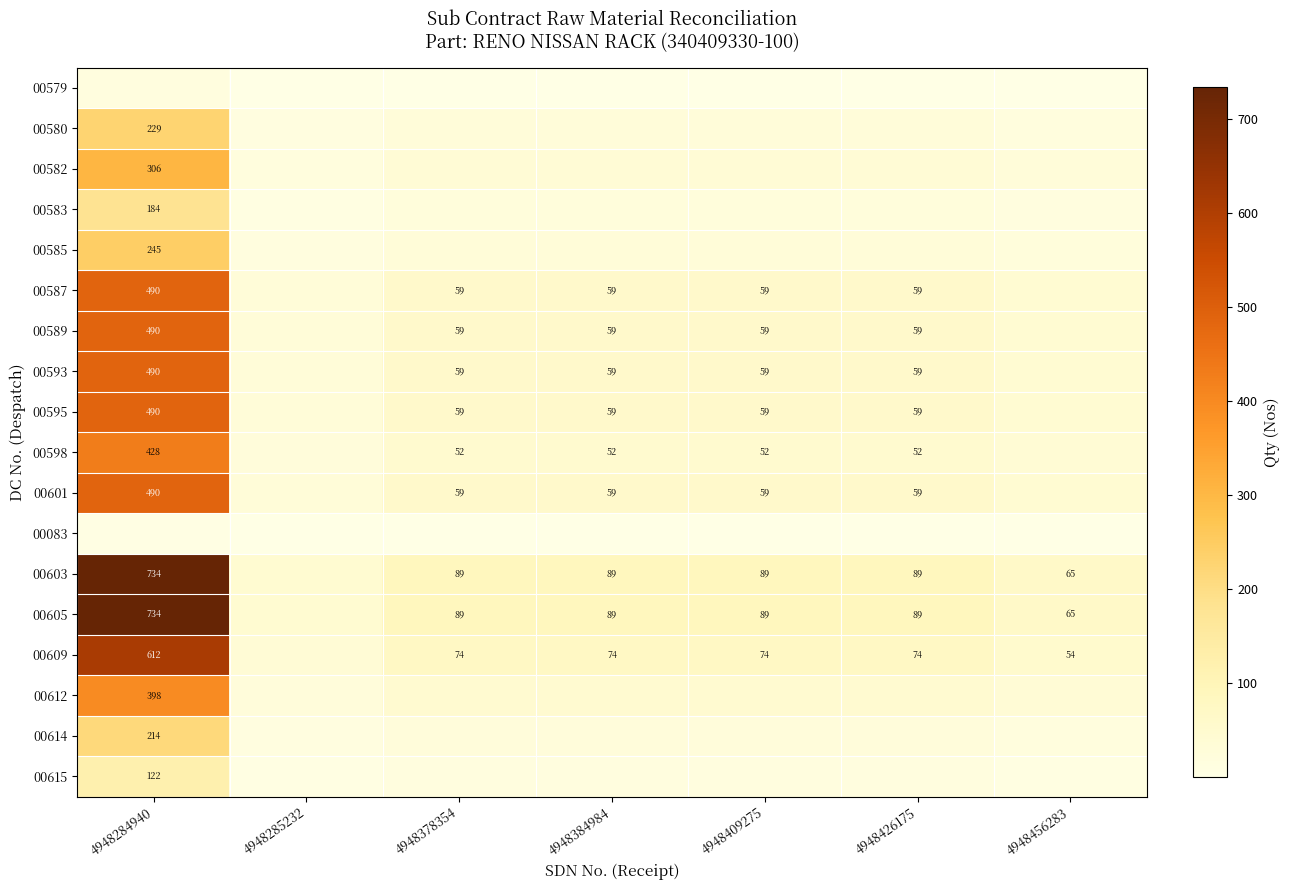

The 00587 series shows 59.0 at 4948378354. True or false?

True